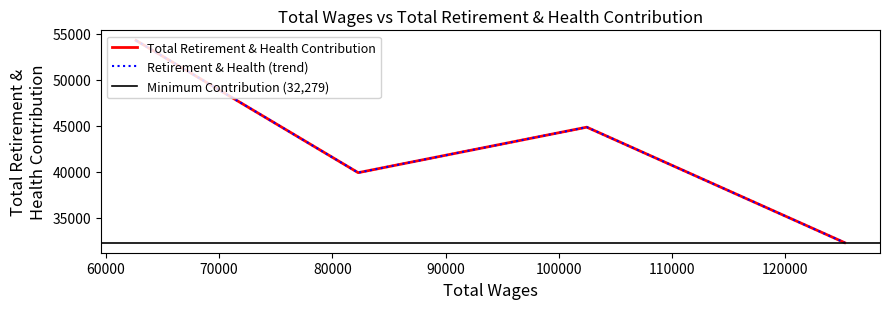

Does the chart display data point markers on the line(s)?

No